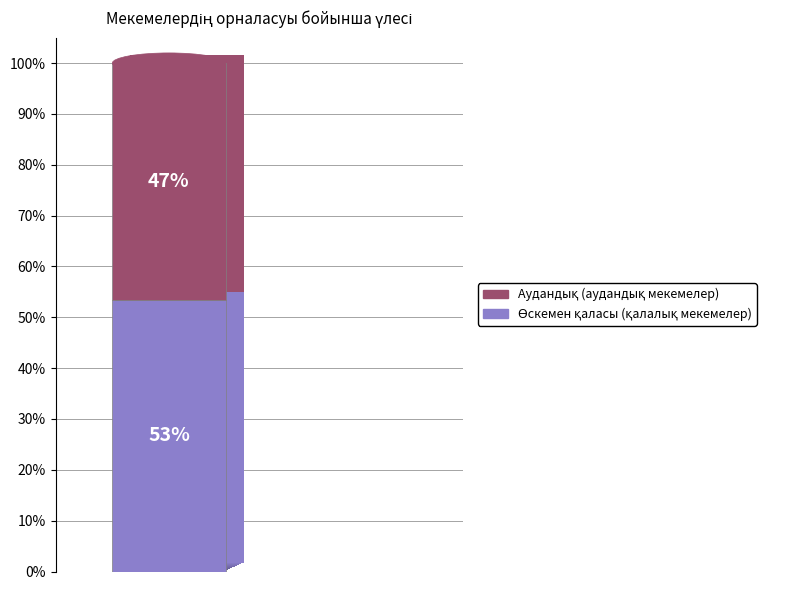

Does any single category account for the majority?

Yes